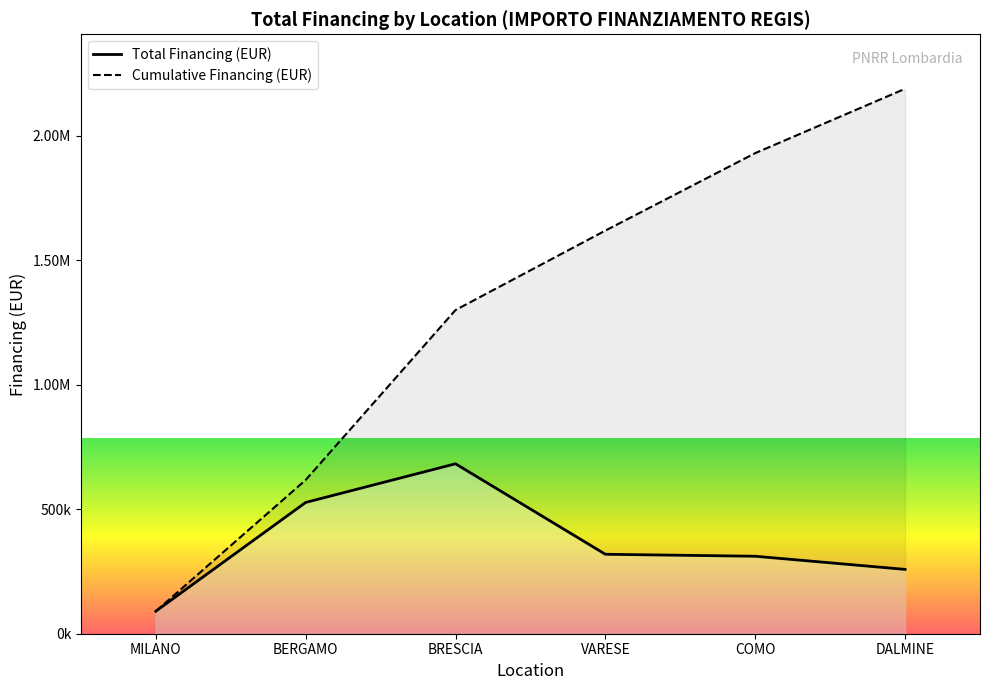

Is it true that Total Financing (EUR) equals 527175.5 at BERGAMO?

True